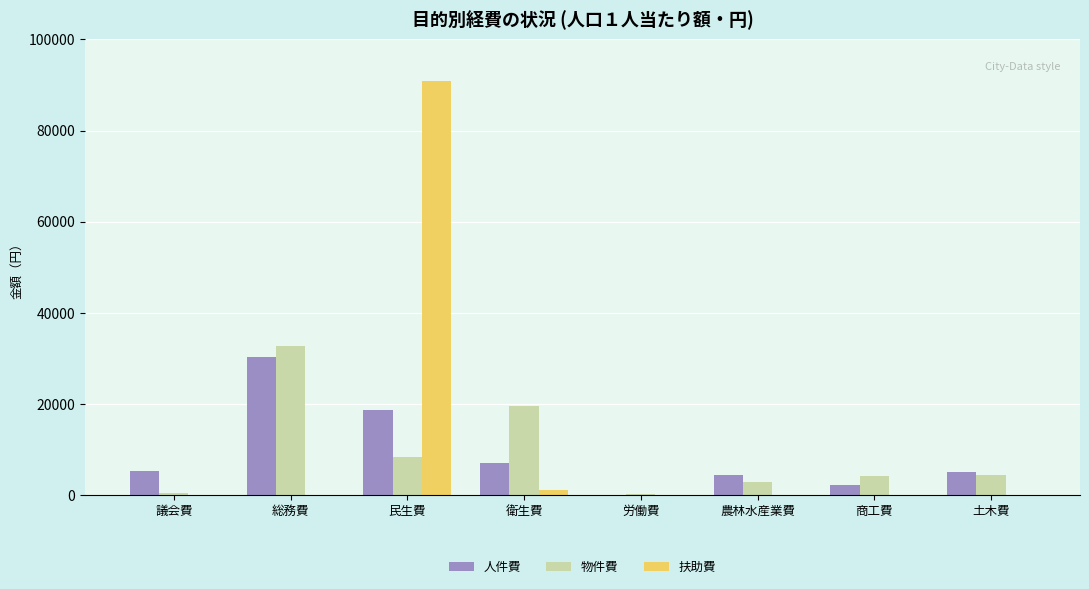

How many groups of bars are there?

8